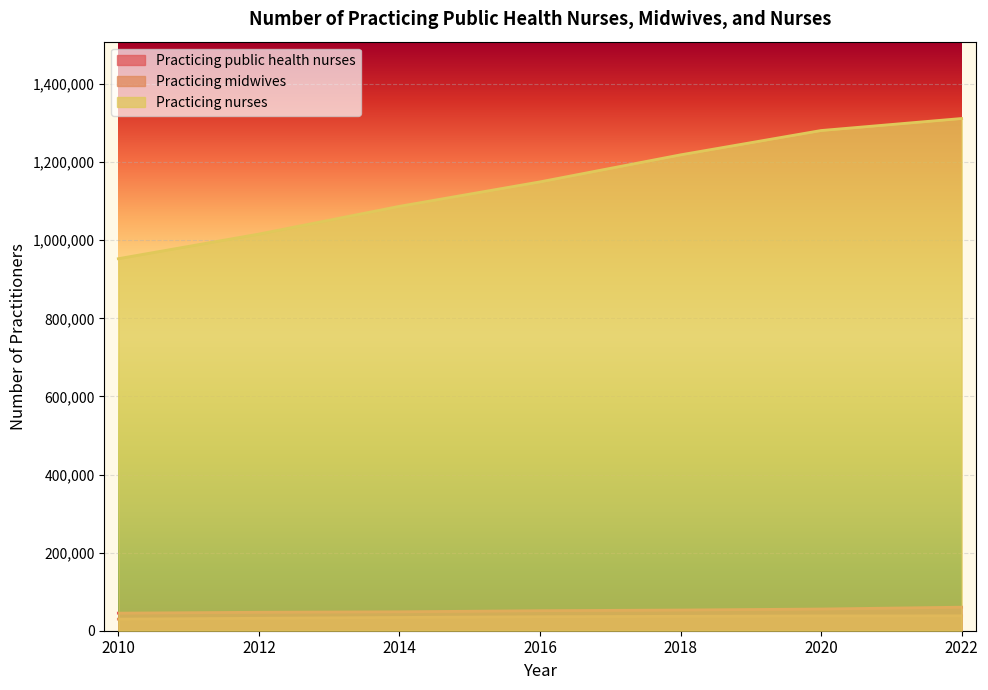

The value of Practicing midwives at 2014 is 54132. True or false?

False